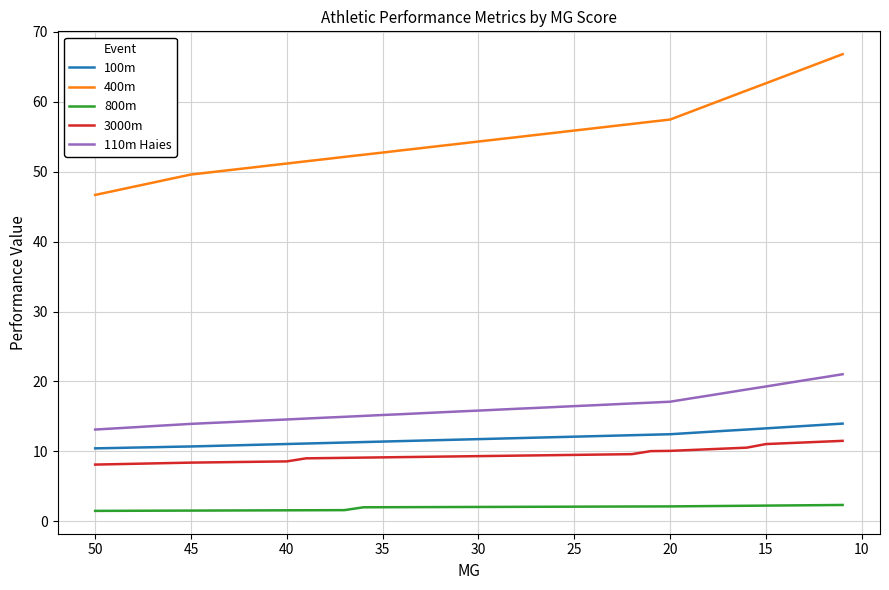

Does the chart have visible grid lines?

Yes